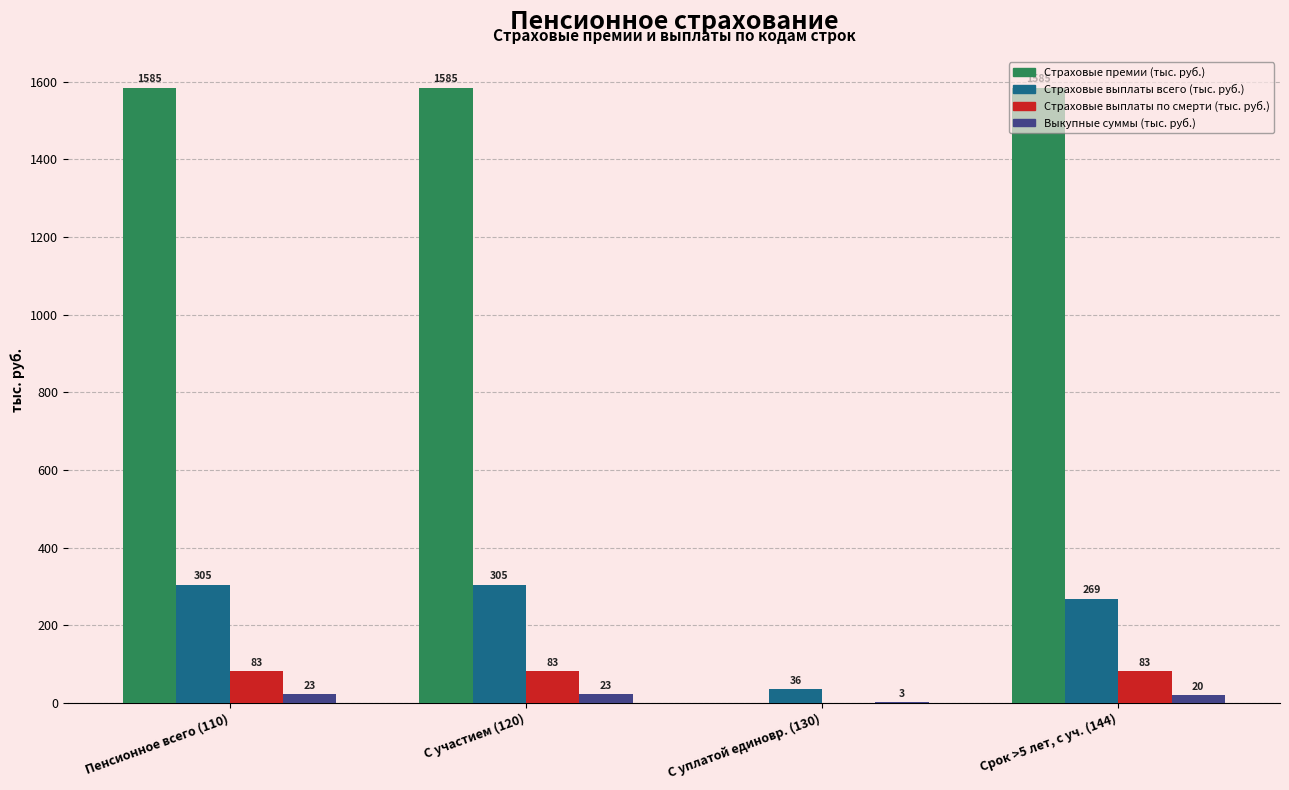

Are the bars grouped side by side (vs. stacked)?

Yes